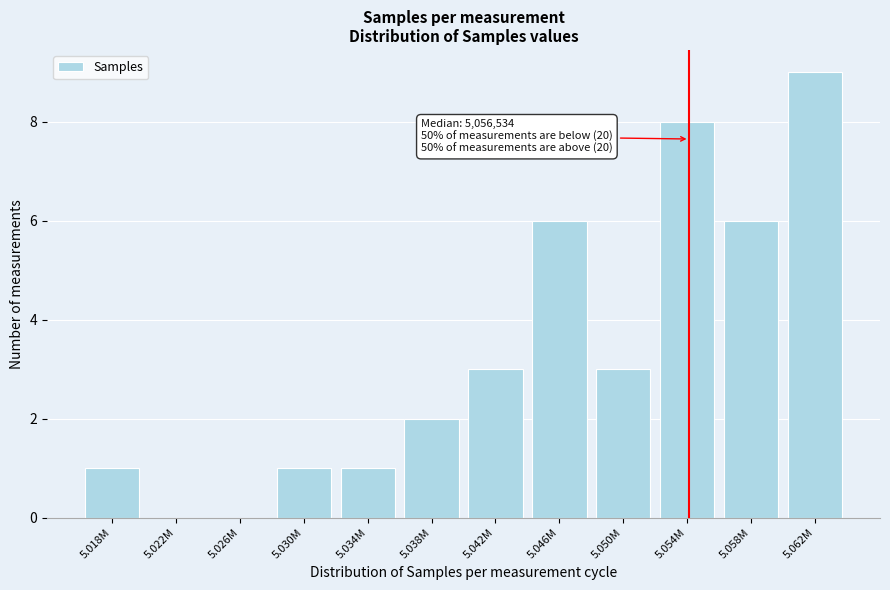

Reading left to right, transcribe all the data shown in this chart.

5.018M=1	5.022M=0	5.026M=0	5.030M=1	5.034M=1	5.038M=2	5.042M=3	5.046M=6	5.050M=3	5.054M=8	5.058M=6	5.062M=9